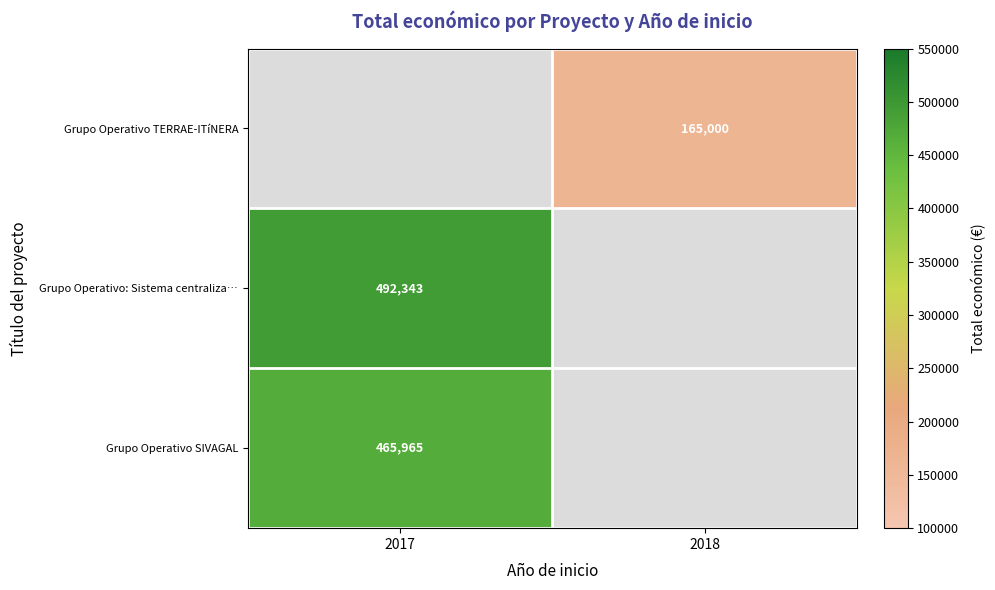

How many distinct data groups are displayed?

3